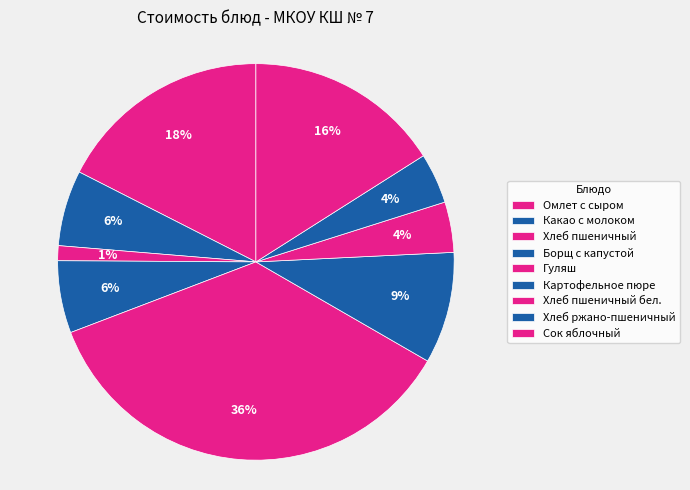

Is there any slice that represents more than half of the pie?

No